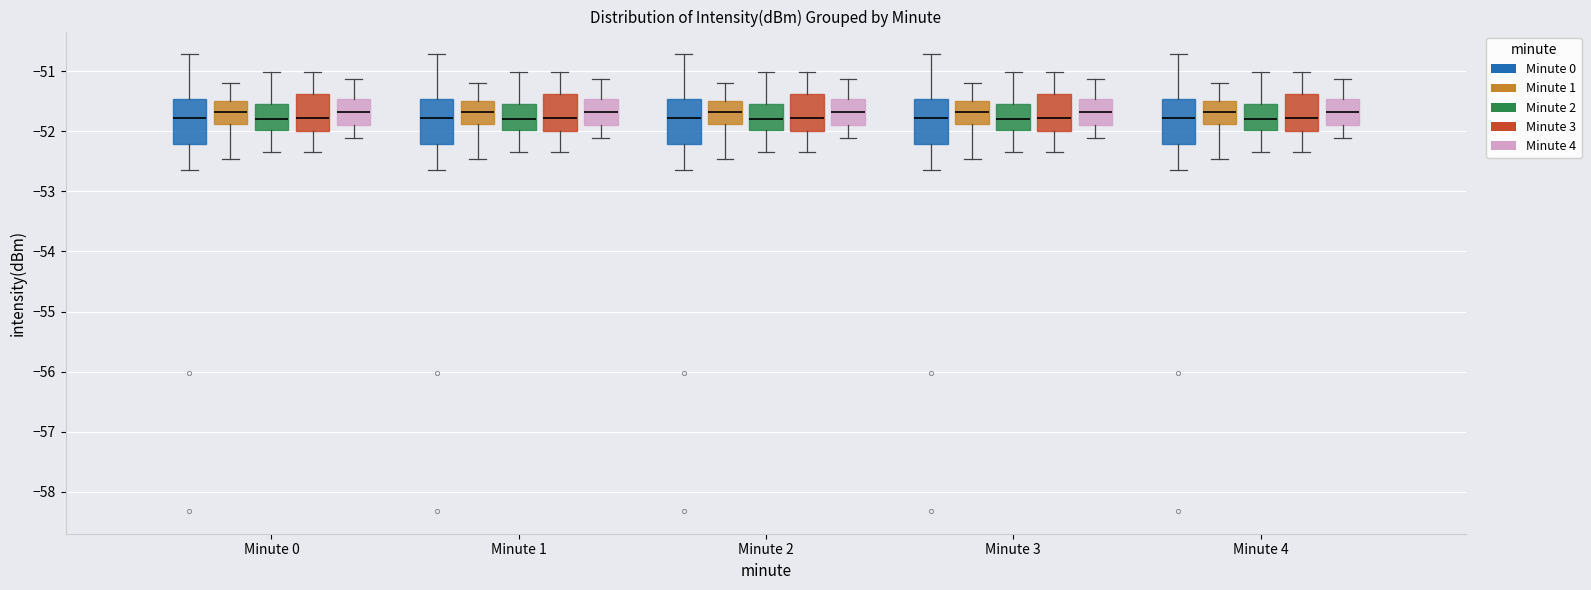

Reading left to right, transcribe this box plot: for each box, give where its median line is, the range the box spans, and where its two whiskers end, as read against the y-axis. The values are not printed on the chart, so give them approximately, as read against the axis.

Minute 0 (Minute 0): median -51.8, box -52.2 to -51.5, whiskers -52.6 to -50.7
Minute 0 (Minute 1): median -51.7, box -51.9 to -51.5, whiskers -52.5 to -51.2
Minute 0 (Minute 2): median -51.8, box -52.0 to -51.5, whiskers -52.3 to -51.0
Minute 0 (Minute 3): median -51.8, box -52.0 to -51.4, whiskers -52.3 to -51.0
Minute 0 (Minute 4): median -51.7, box -51.9 to -51.5, whiskers -52.1 to -51.1
Minute 1 (Minute 0): median -51.8, box -52.2 to -51.5, whiskers -52.6 to -50.7
Minute 1 (Minute 1): median -51.7, box -51.9 to -51.5, whiskers -52.5 to -51.2
Minute 1 (Minute 2): median -51.8, box -52.0 to -51.5, whiskers -52.3 to -51.0
Minute 1 (Minute 3): median -51.8, box -52.0 to -51.4, whiskers -52.3 to -51.0
Minute 1 (Minute 4): median -51.7, box -51.9 to -51.5, whiskers -52.1 to -51.1
Minute 2 (Minute 0): median -51.8, box -52.2 to -51.5, whiskers -52.6 to -50.7
Minute 2 (Minute 1): median -51.7, box -51.9 to -51.5, whiskers -52.5 to -51.2
Minute 2 (Minute 2): median -51.8, box -52.0 to -51.5, whiskers -52.3 to -51.0
Minute 2 (Minute 3): median -51.8, box -52.0 to -51.4, whiskers -52.3 to -51.0
Minute 2 (Minute 4): median -51.7, box -51.9 to -51.5, whiskers -52.1 to -51.1
Minute 3 (Minute 0): median -51.8, box -52.2 to -51.5, whiskers -52.6 to -50.7
Minute 3 (Minute 1): median -51.7, box -51.9 to -51.5, whiskers -52.5 to -51.2
Minute 3 (Minute 2): median -51.8, box -52.0 to -51.5, whiskers -52.3 to -51.0
Minute 3 (Minute 3): median -51.8, box -52.0 to -51.4, whiskers -52.3 to -51.0
Minute 3 (Minute 4): median -51.7, box -51.9 to -51.5, whiskers -52.1 to -51.1
Minute 4 (Minute 0): median -51.8, box -52.2 to -51.5, whiskers -52.6 to -50.7
Minute 4 (Minute 1): median -51.7, box -51.9 to -51.5, whiskers -52.5 to -51.2
Minute 4 (Minute 2): median -51.8, box -52.0 to -51.5, whiskers -52.3 to -51.0
Minute 4 (Minute 3): median -51.8, box -52.0 to -51.4, whiskers -52.3 to -51.0
Minute 4 (Minute 4): median -51.7, box -51.9 to -51.5, whiskers -52.1 to -51.1